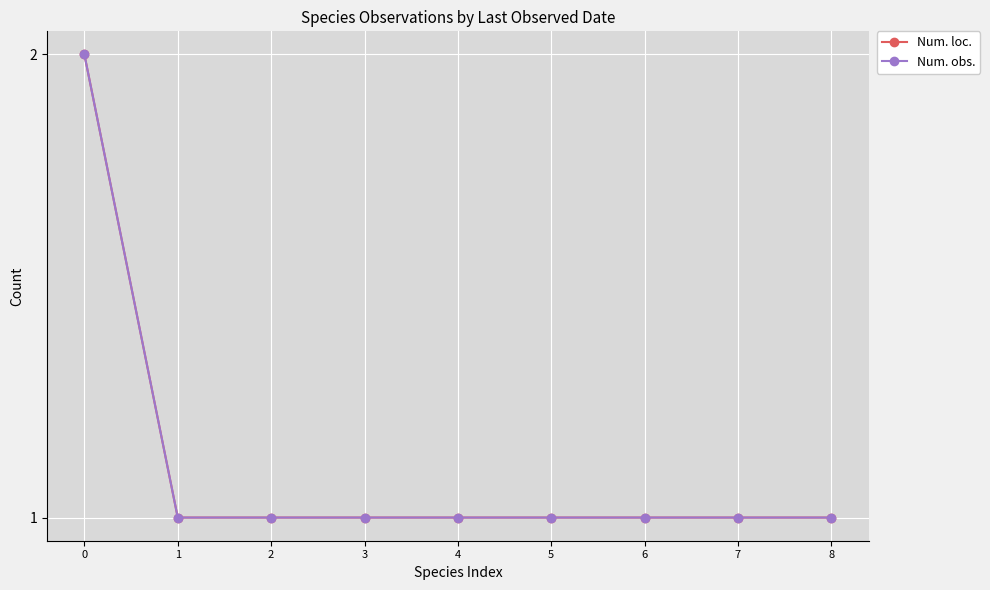

What is the difference between the maximum and second lowest values in the Num. obs. series?

1